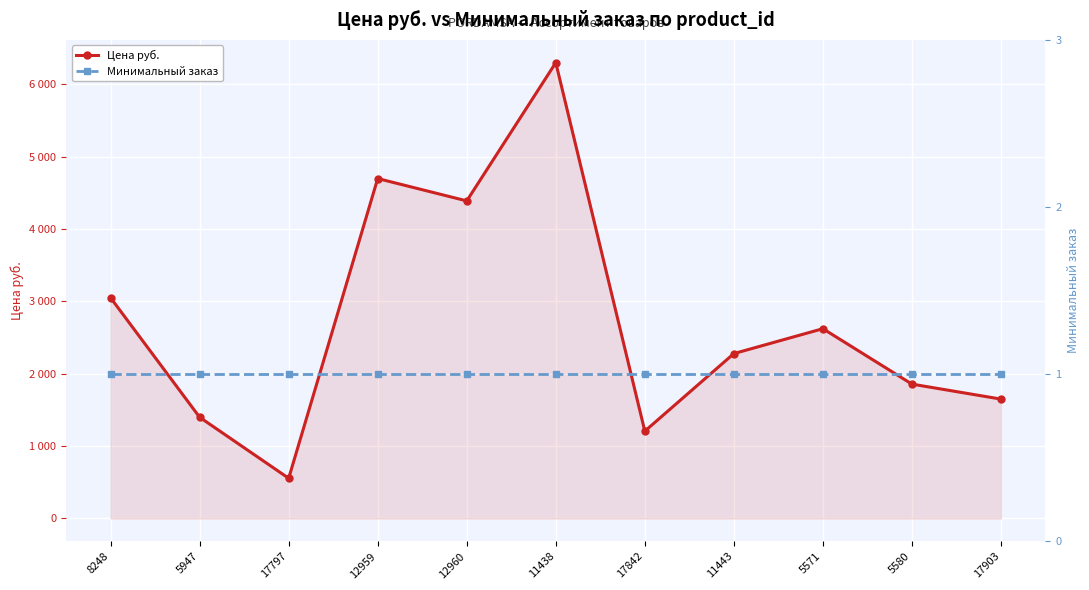

Is the value of Цена руб. at 12960 greater than the value of Минимальный заказ at 17903?

Yes